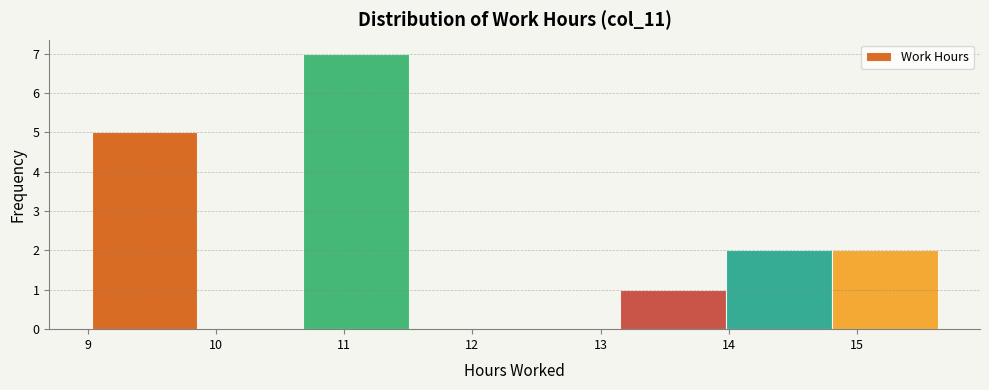

Reading left to right, list every bar in this chart as the range it spans on the x-axis followed by its height. Neither the bar edges nor the heights are printed on the chart, so give them approximately, as read against the axes.

9.0 to 9.9: 5
9.9 to 10.7: 0
10.7 to 11.5: 7
11.5 to 12.3: 0
12.3 to 13.2: 0
13.2 to 14.0: 1
14.0 to 14.8: 2
14.8 to 15.6: 2